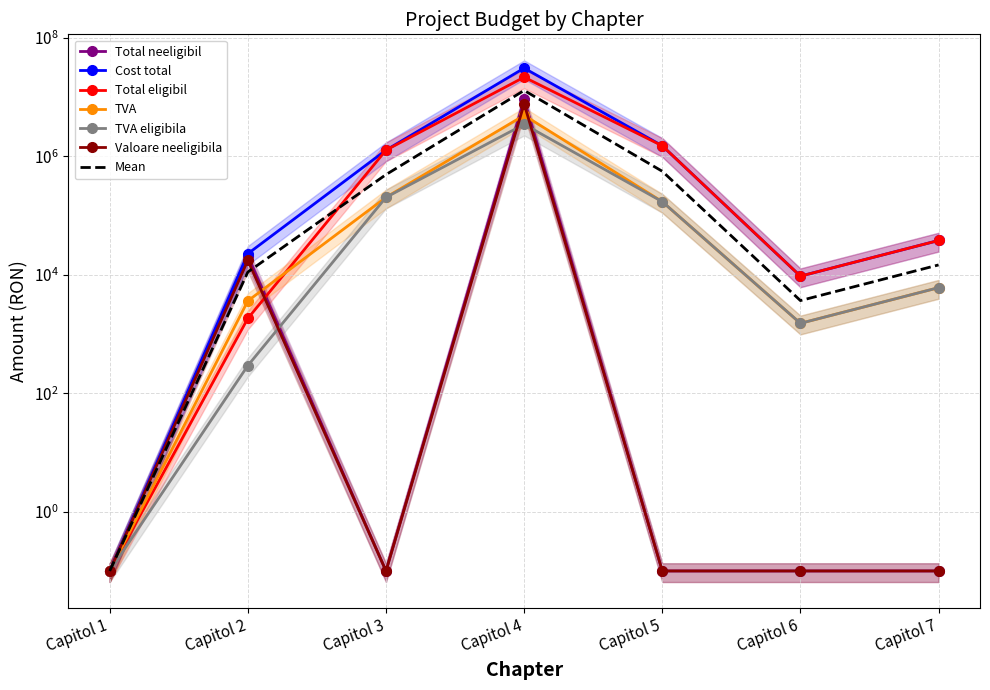

Rank the series at Capitol 7 from highest to lowest value.

Cost total, Total eligibil, TVA, TVA eligibila, Total neeligibil, Valoare neeligibila